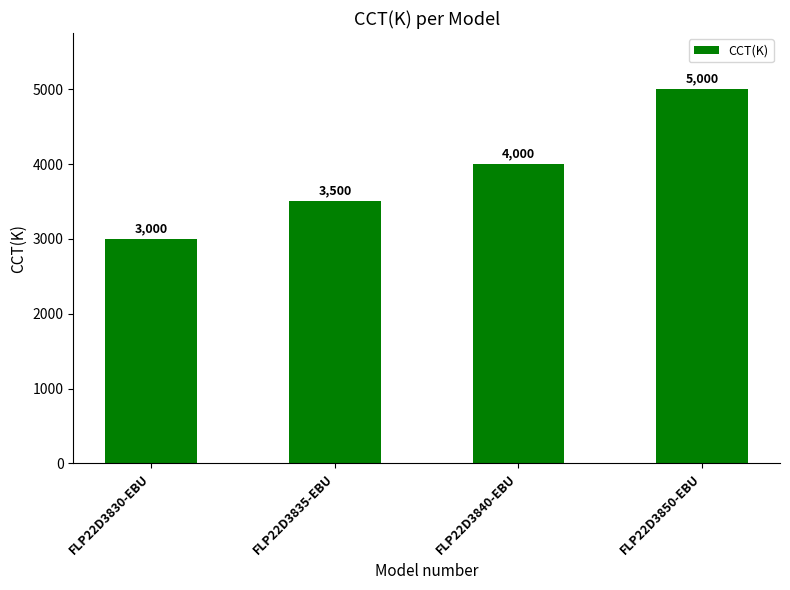

How many categories are shown in the chart?

4